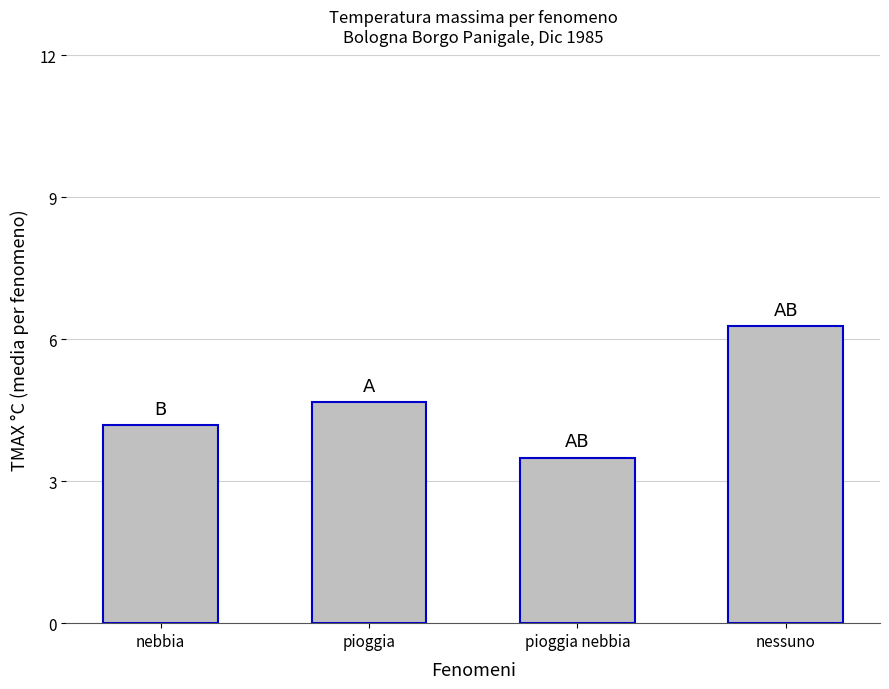

What is the difference between the maximum and minimum values?

2.8